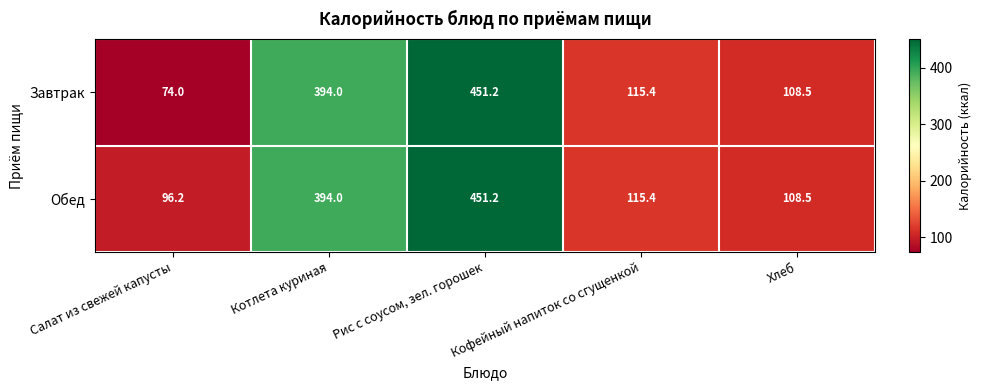

Rank the categories by Завтрак value from highest to lowest.

Рис с соусом, зел. горошек, Котлета куриная, Кофейный напиток со сгущенкой, Хлеб, Салат из свежей капусты